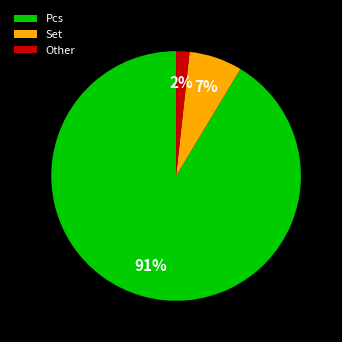

Which slice is the smallest?

Other